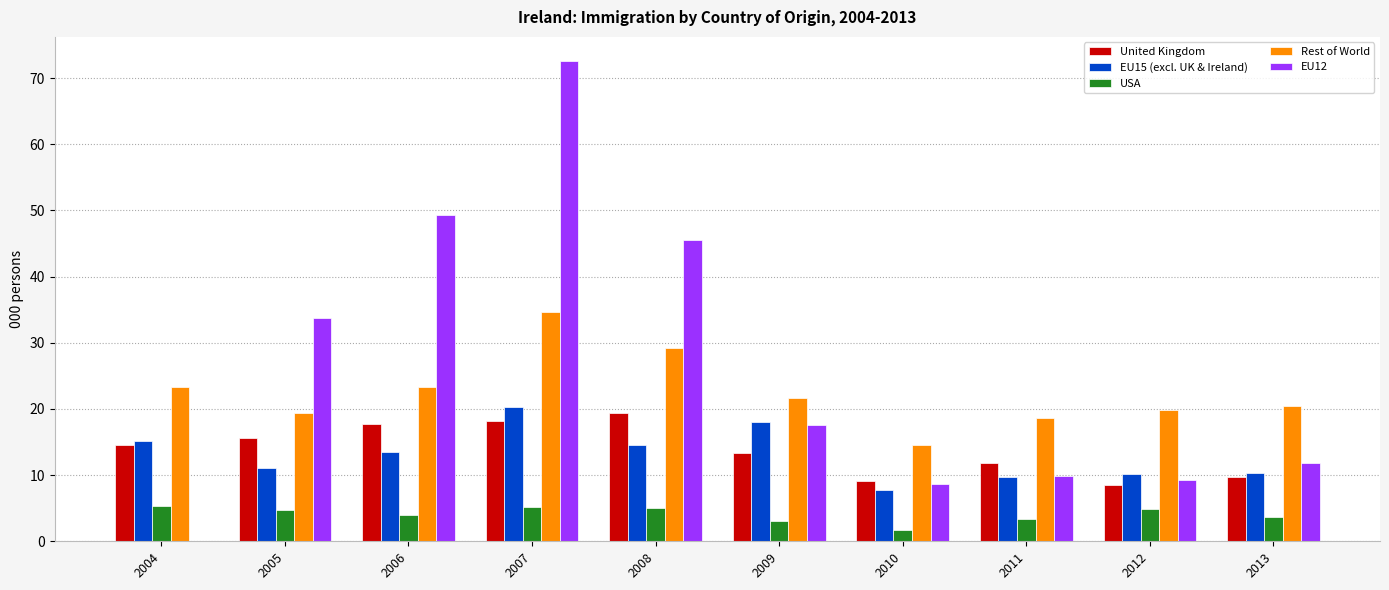

What is the sum of all United Kingdom values?

138.0